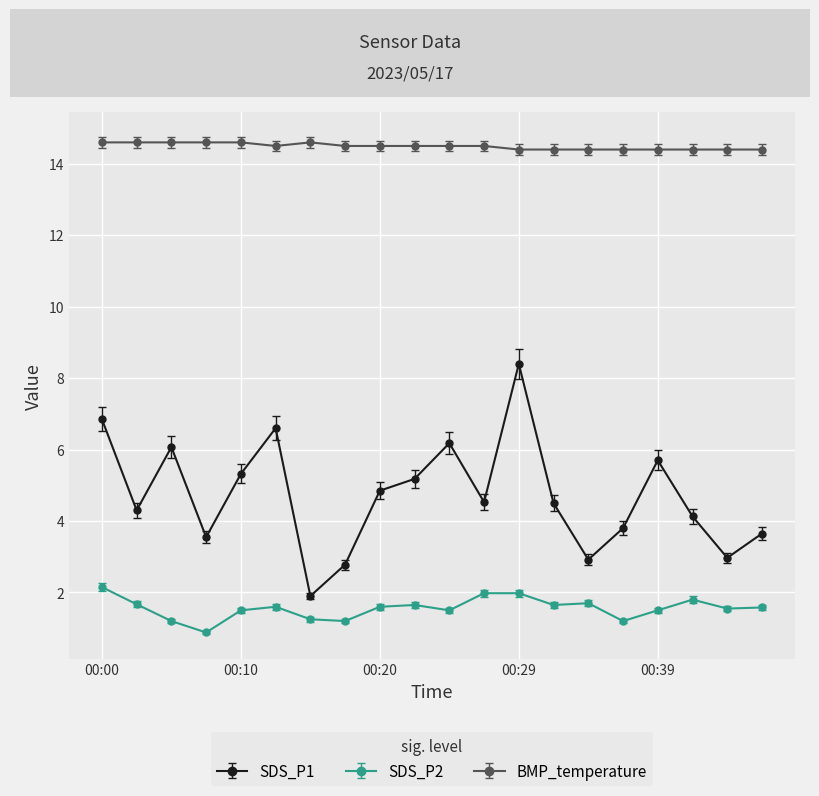

At how many categories does at least one series exceed 14?

20